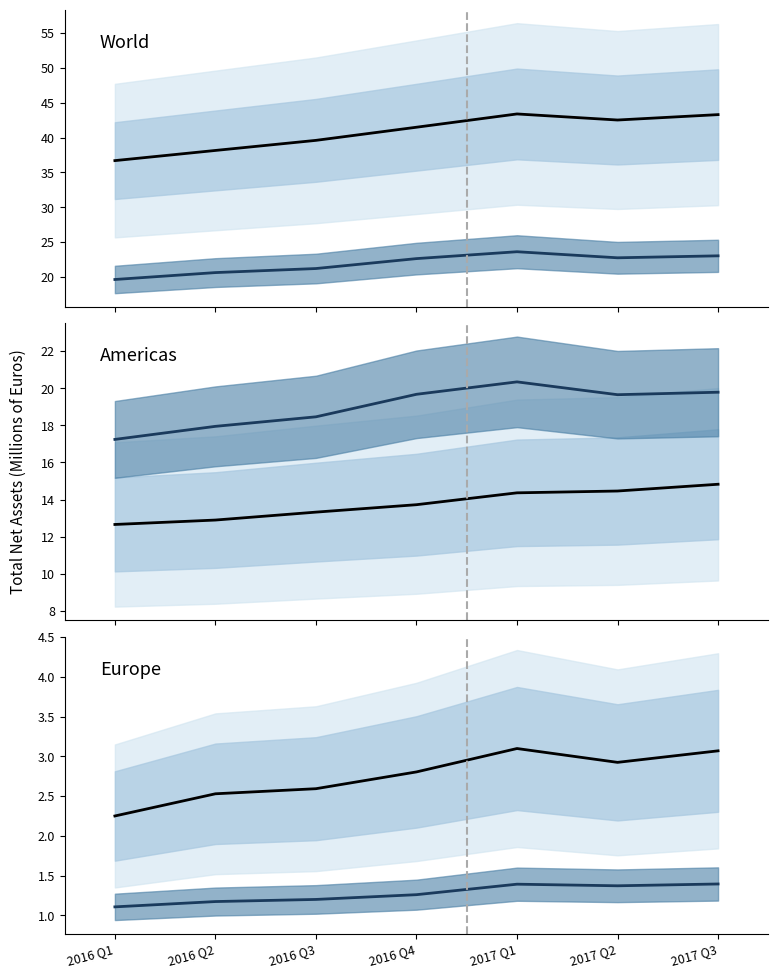

What is the value of the World point at the 3rd from the left?

39.6